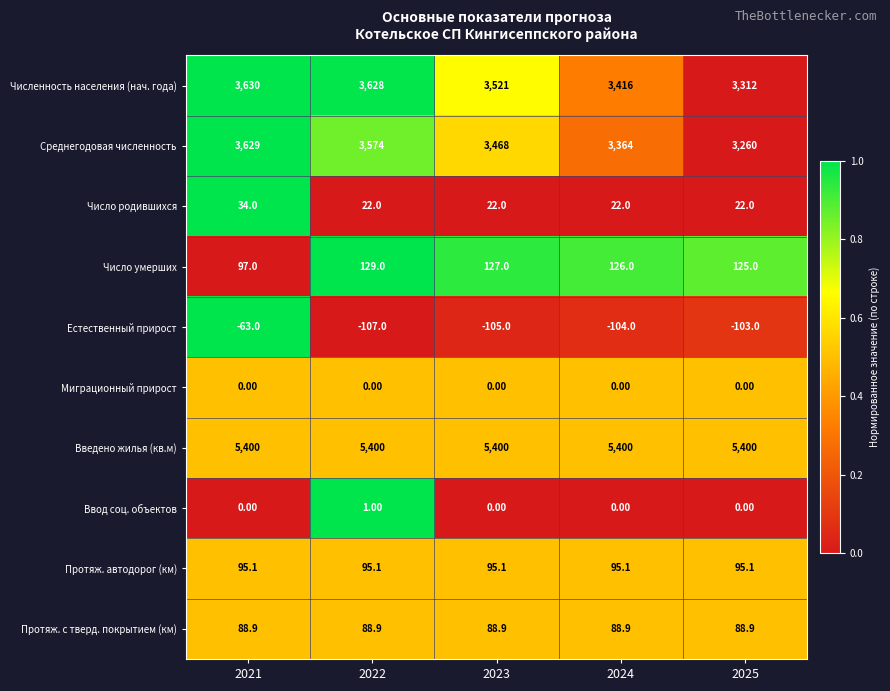

Is the value of Ввод соц. объектов at 2021 greater than the value of Введено жилья (кв.м) at 2023?

No